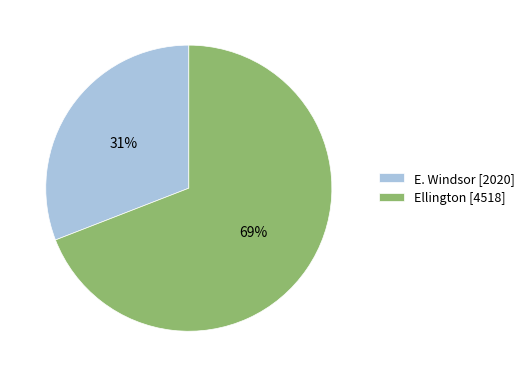

Count the number of slices in the pie.

2